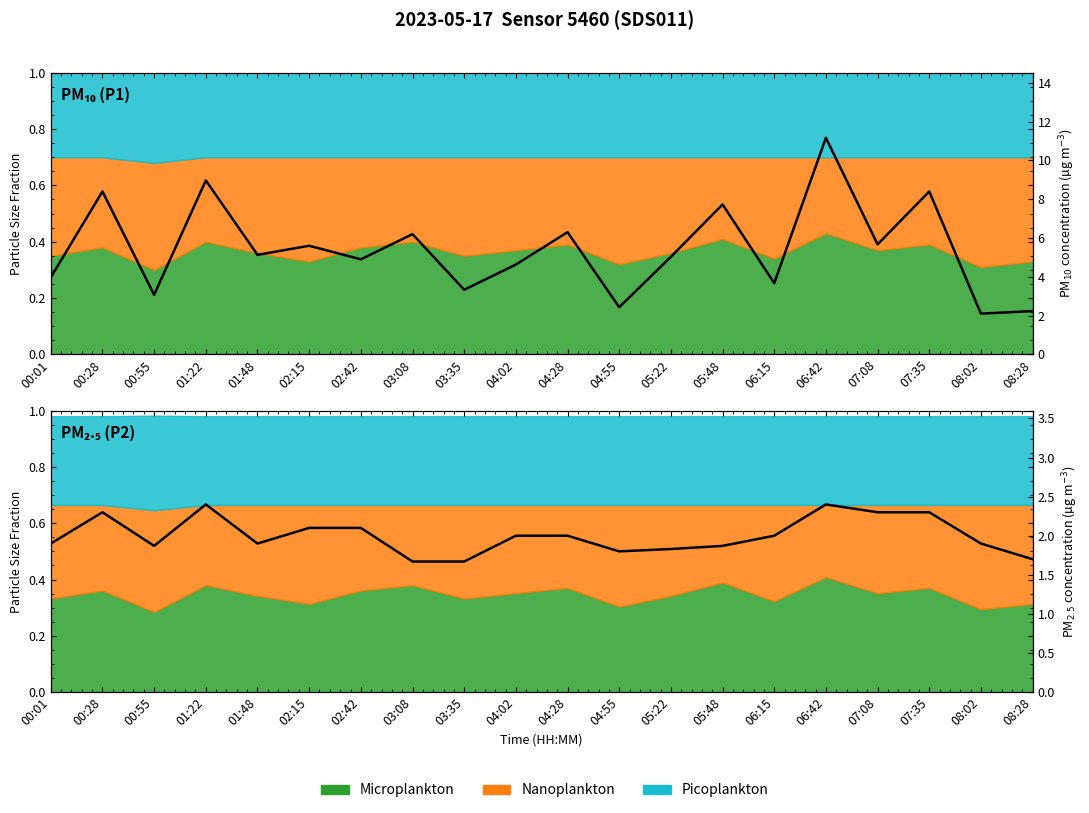

How many data points in P2 (PM2.5) are less than 2?

10